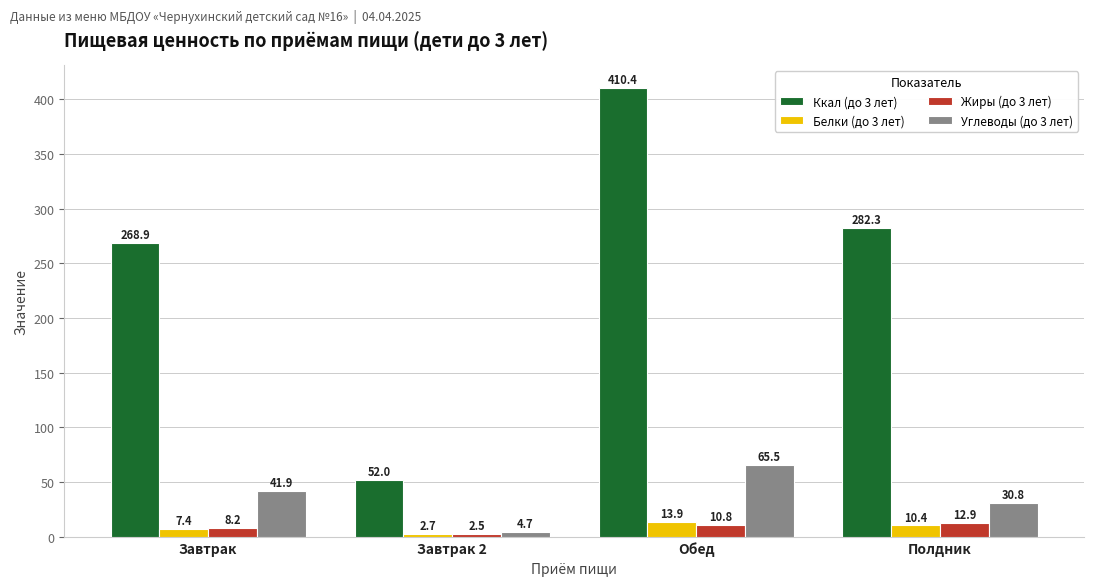

What is the smallest value displayed?

2.5